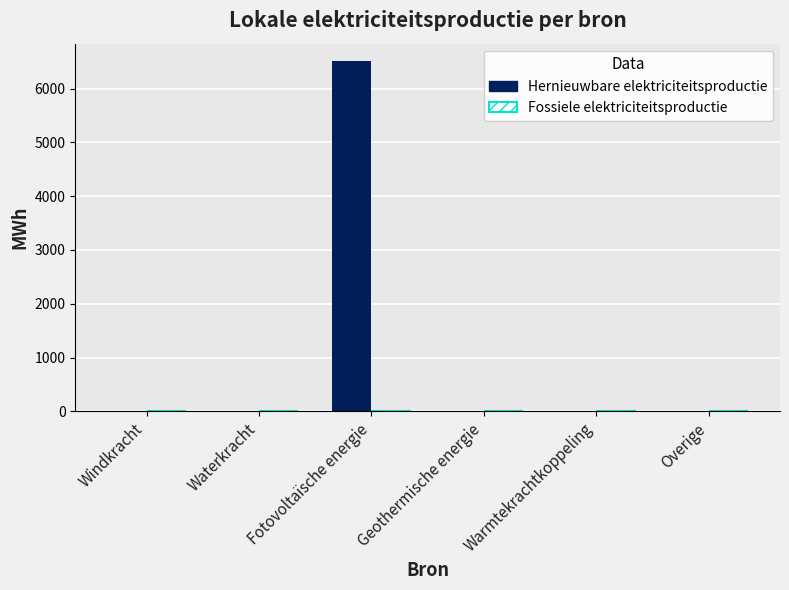

The chart shows a value of 3142.8 at Warmtekrachtkoppeling. True or false?

False